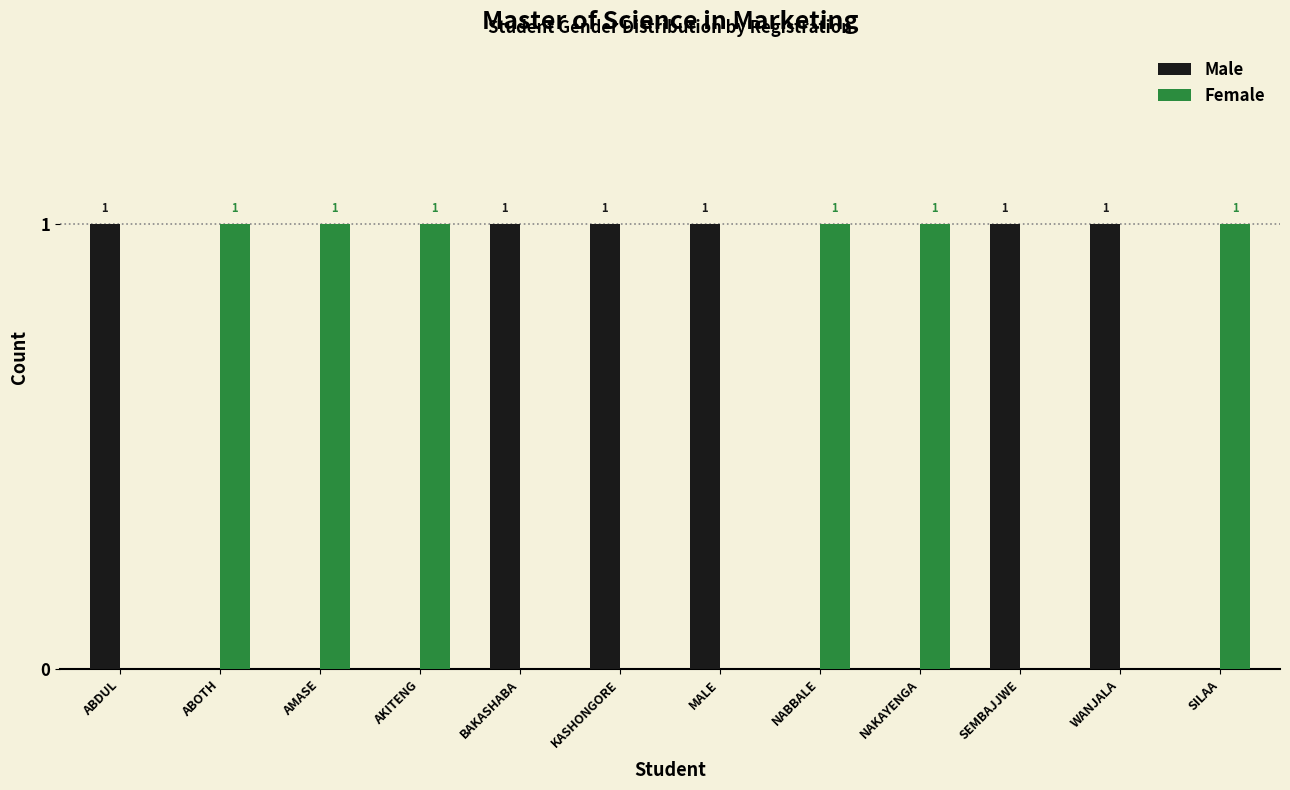

The Female series shows 0 at ABDUL. True or false?

True